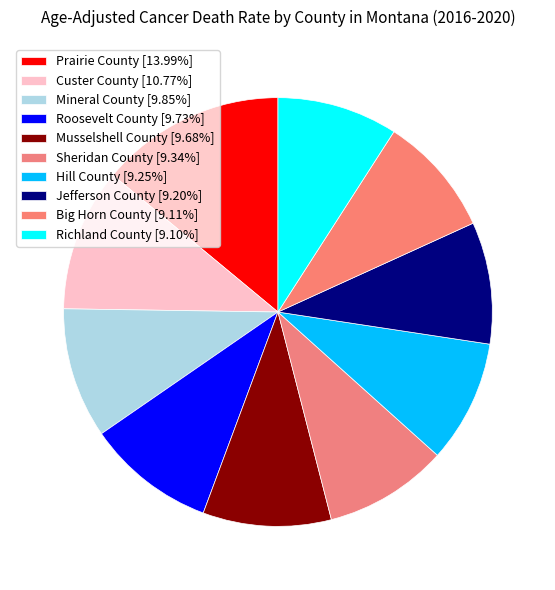

Does Prairie County represent more than half of the total?

No